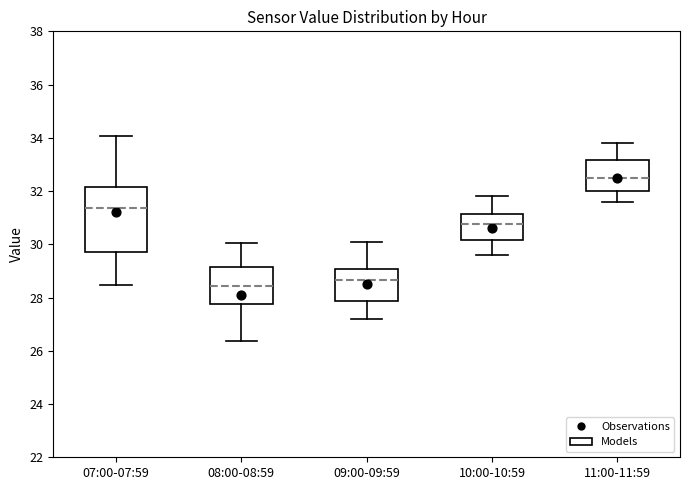

Reading left to right, read every box against the y-axis: the position of its median line, the range the box covers, and the ends of its whiskers. The values are not printed on the chart, so give them approximately, as read against the axis.

07:00-07:59: median 31.4, box 29.8 to 32.2, whiskers 28.4 to 34.0
08:00-08:59: median 28.4, box 27.8 to 29.2, whiskers 26.4 to 30.0
09:00-09:59: median 28.6, box 27.8 to 29.0, whiskers 27.2 to 30.2
10:00-10:59: median 30.8, box 30.2 to 31.2, whiskers 29.6 to 31.8
11:00-11:59: median 32.6, box 32.0 to 33.2, whiskers 31.6 to 33.8